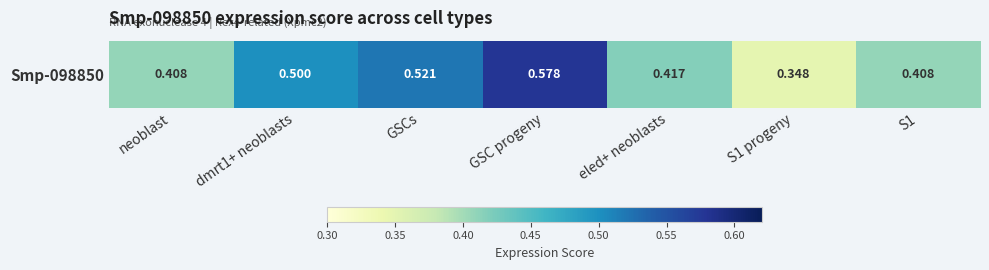

Rank the categories by value from highest to lowest.

GSC progeny, GSCs, dmrt1+ neoblasts, eled+ neoblasts, S1, neoblast, S1 progeny